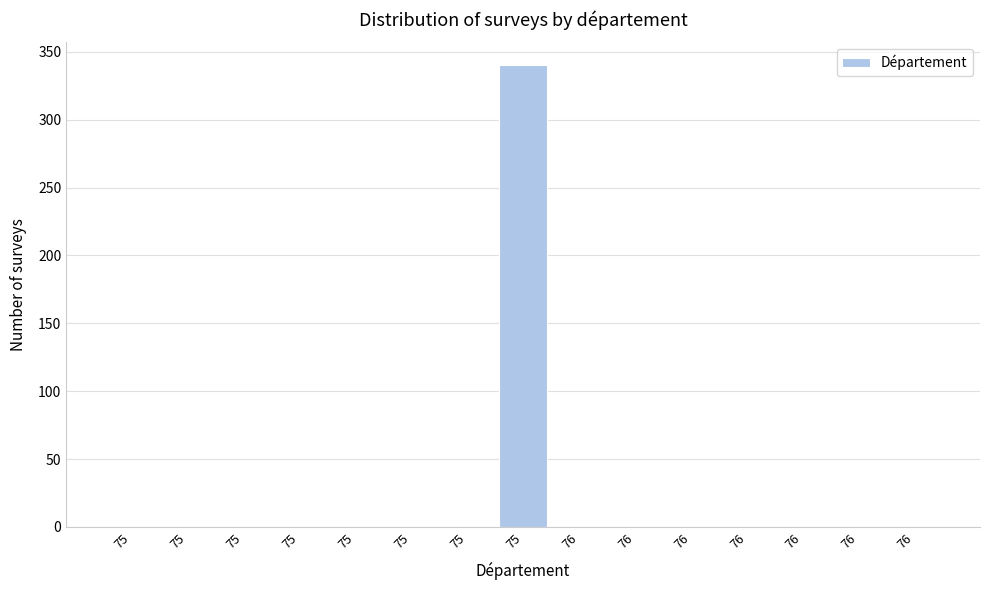

How many values exceed 0?

1